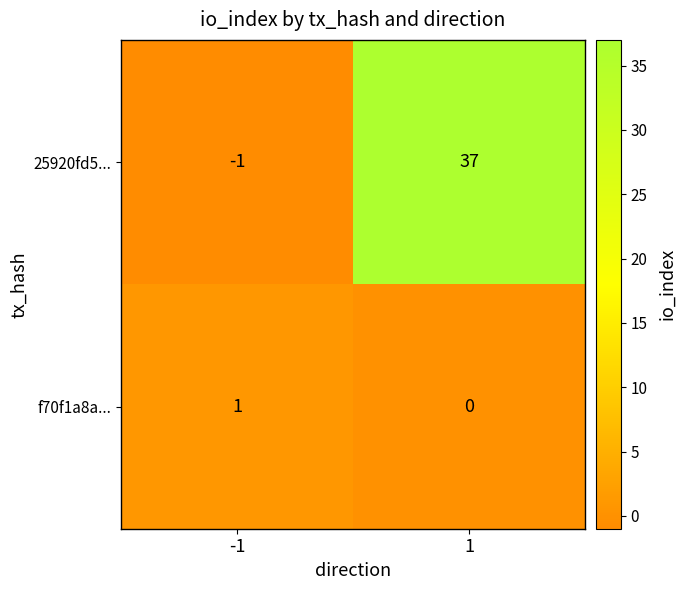

True or false: f70f1a8a... has a value of 0 at 1.

True